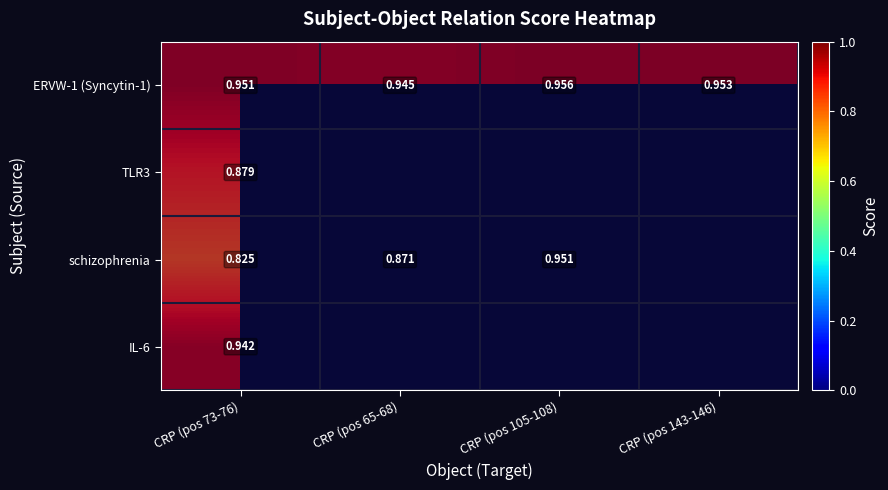

At which label is path(MESHD:D012559 ! schizophrenia) closest to 0?

CRP (pos 143-146)